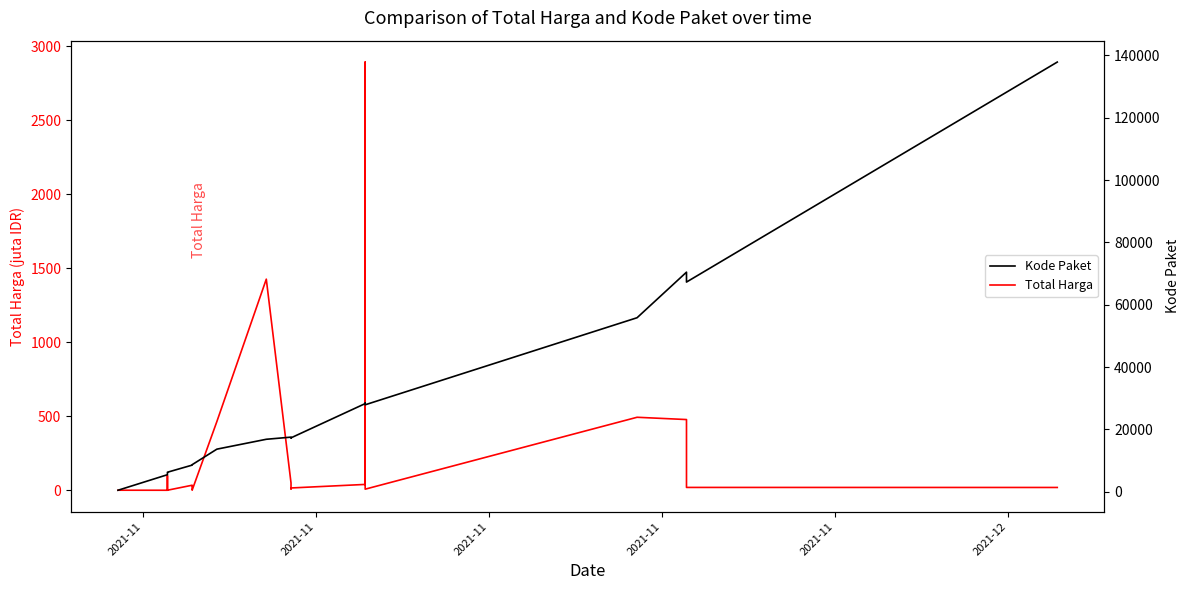

How many interior local valleys does the Total Harga series have?

5